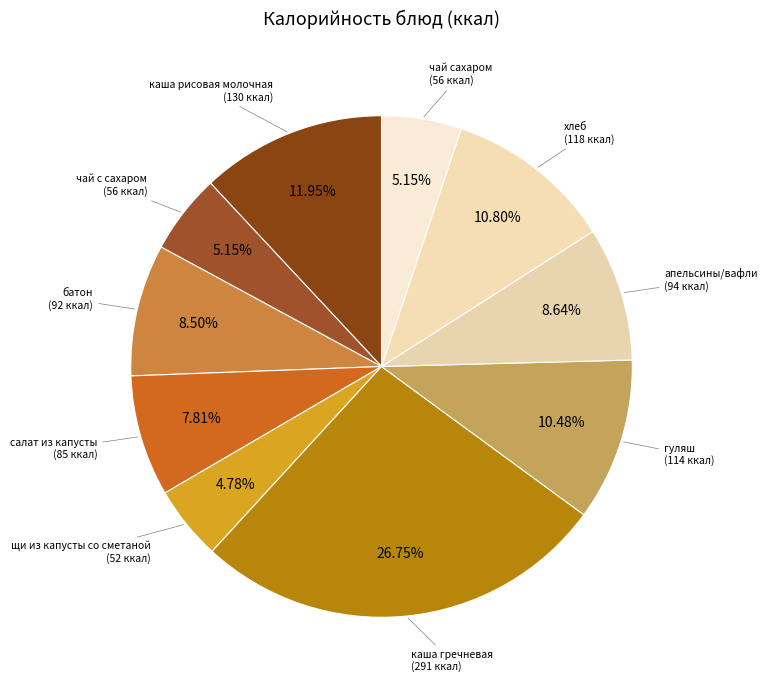

Rank the categories by value from lowest to highest.

щи из капусты со сметаной, чай с сахаром, чай сахаром, салат из капусты, батон, апельсины/вафли, гуляш, хлеб, каша рисовая молочная, каша гречневая